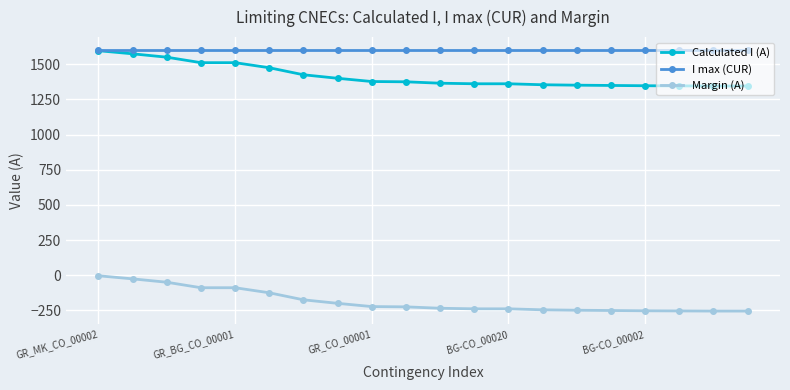

True or false: I max (CUR) and Margin (A) cross at least once.

False